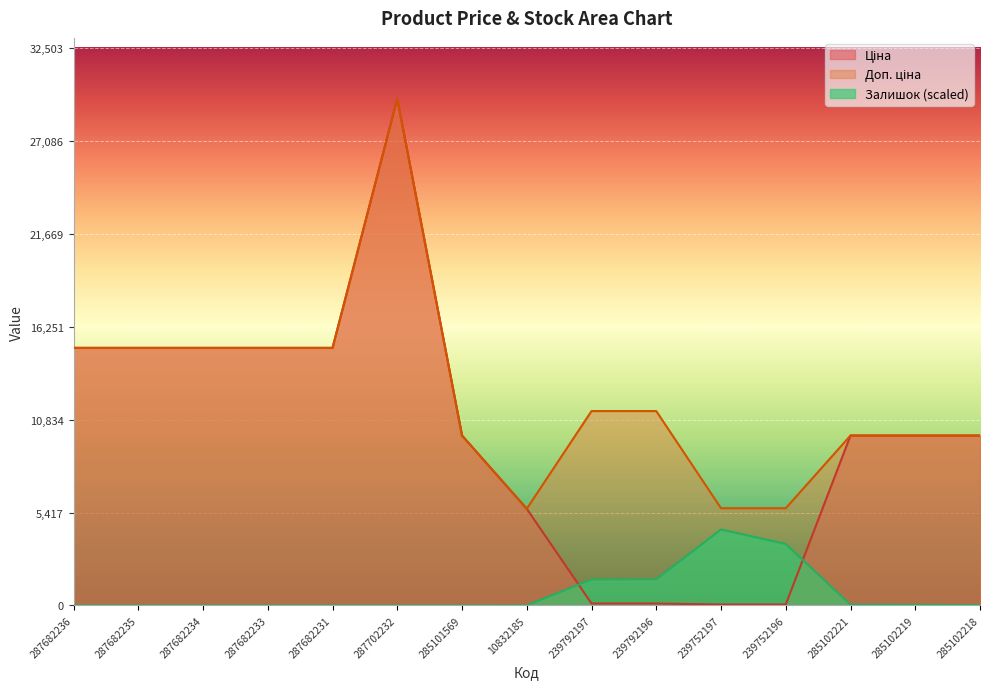

How many lines are shown in the chart?

3